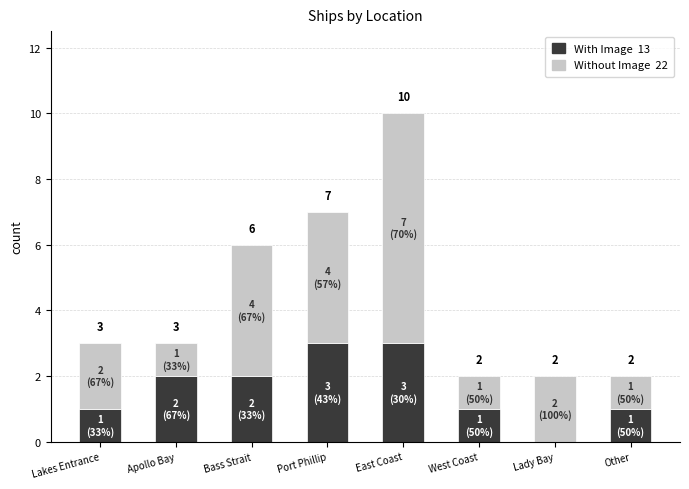

At which category is the sum across all series the highest?

East Coast